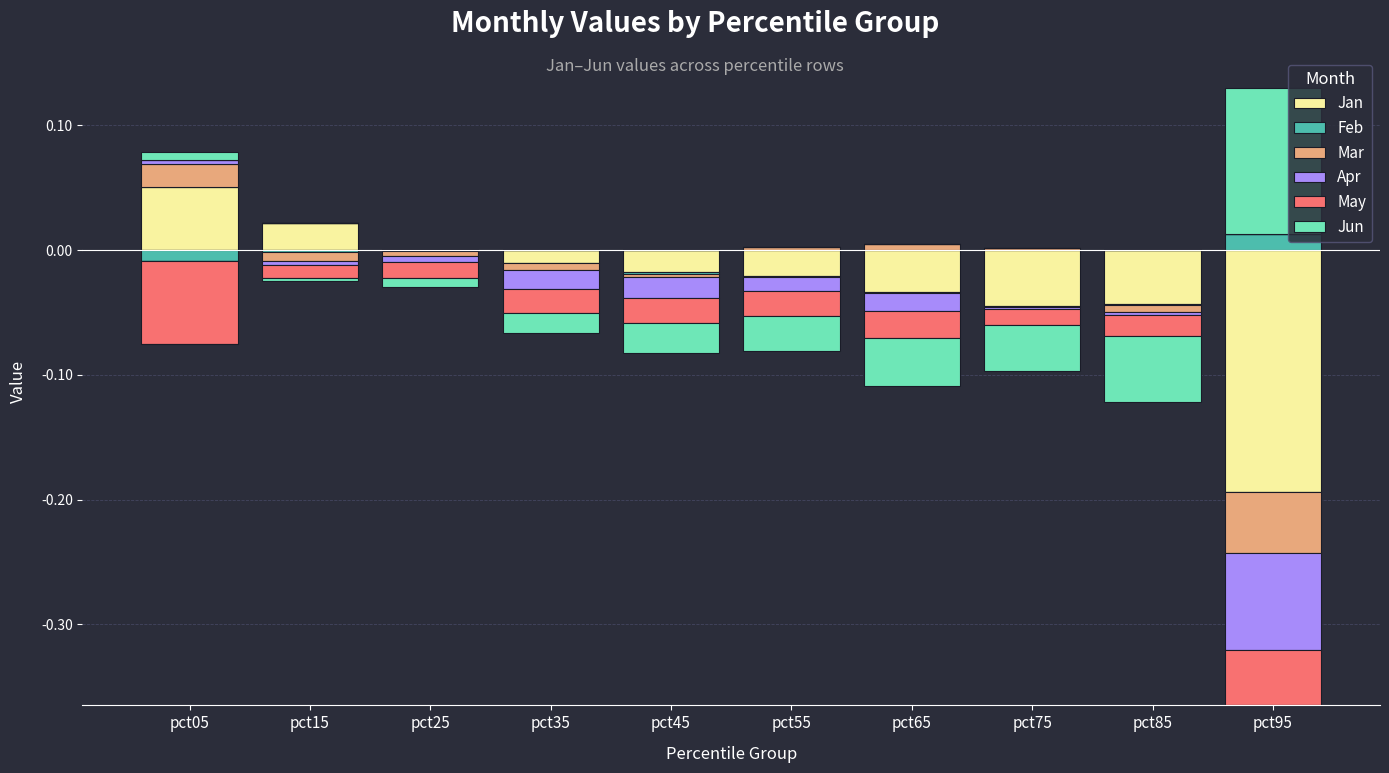

Reading left to right, list all the values displayed in this chart.

Jan: pct05=0.1	pct15=0.0	pct25=0.0	pct35=0.0	pct45=0.0	pct55=0.0	pct65=0.0	pct75=0.0	pct85=0.0	pct95=0.0
Feb: pct05=0.0	pct15=0.0	pct25=0.0	pct35=0.0	pct45=0.0	pct55=0.0	pct65=0.0	pct75=0.0	pct85=0.0	pct95=0.0
Mar: pct05=0.0	pct15=0.0	pct25=0.0	pct35=0.0	pct45=0.0	pct55=0.0	pct65=0.0	pct75=0.0	pct85=0.0	pct95=0.0
Apr: pct05=0.0	pct15=0.0	pct25=0.0	pct35=0.0	pct45=0.0	pct55=0.0	pct65=0.0	pct75=0.0	pct85=0.0	pct95=0.0
May: pct05=0.0	pct15=0.0	pct25=0.0	pct35=0.0	pct45=0.0	pct55=0.0	pct65=0.0	pct75=0.0	pct85=0.0	pct95=0.0
Jun: pct05=0.0	pct15=0.0	pct25=0.0	pct35=0.0	pct45=0.0	pct55=0.0	pct65=0.0	pct75=0.0	pct85=0.0	pct95=0.1